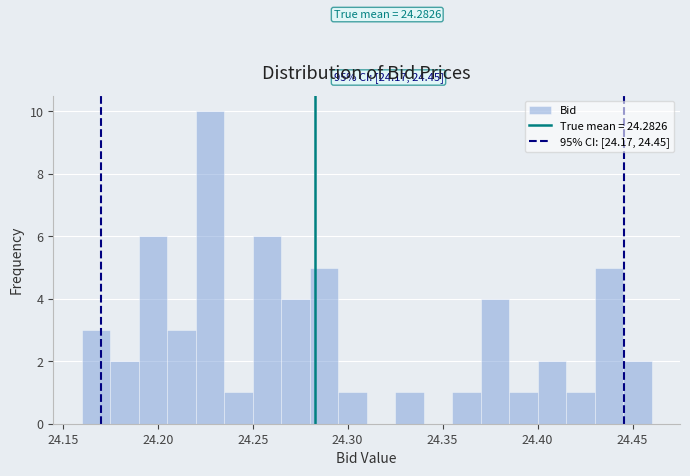

Around what value on the x-axis is the tallest bar? Give the approximate position of its centre, as read against the axis.

24.230